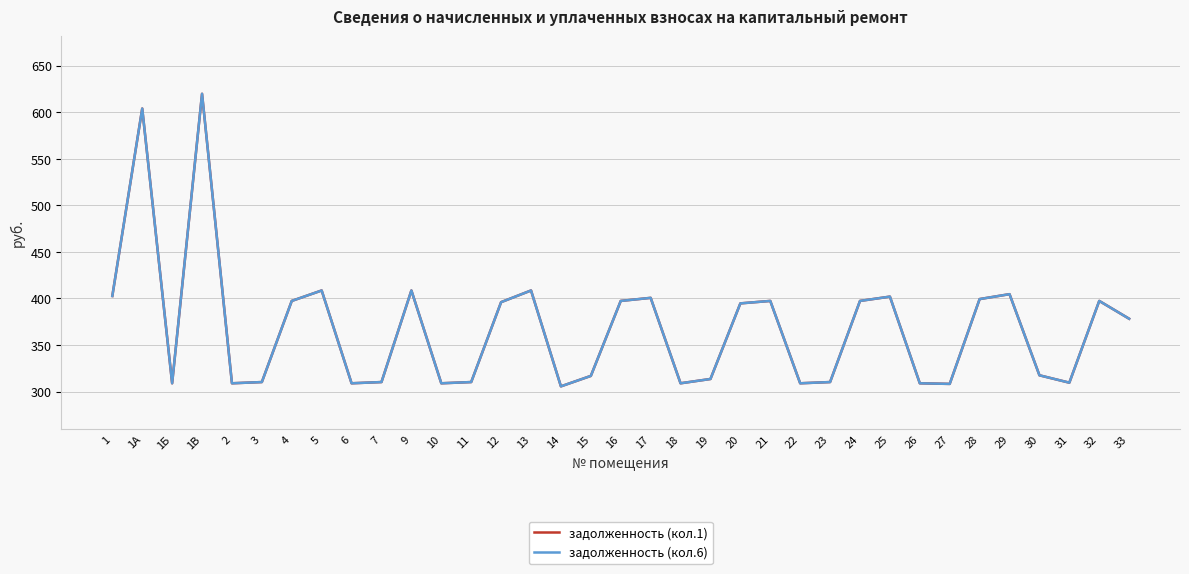

What is the minimum value shown in the chart?

305.6